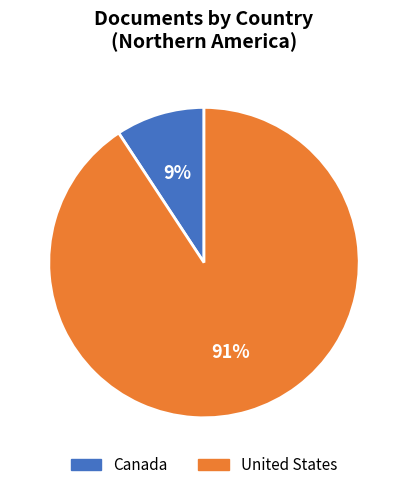

Which has a higher value, Canada or United States?

United States